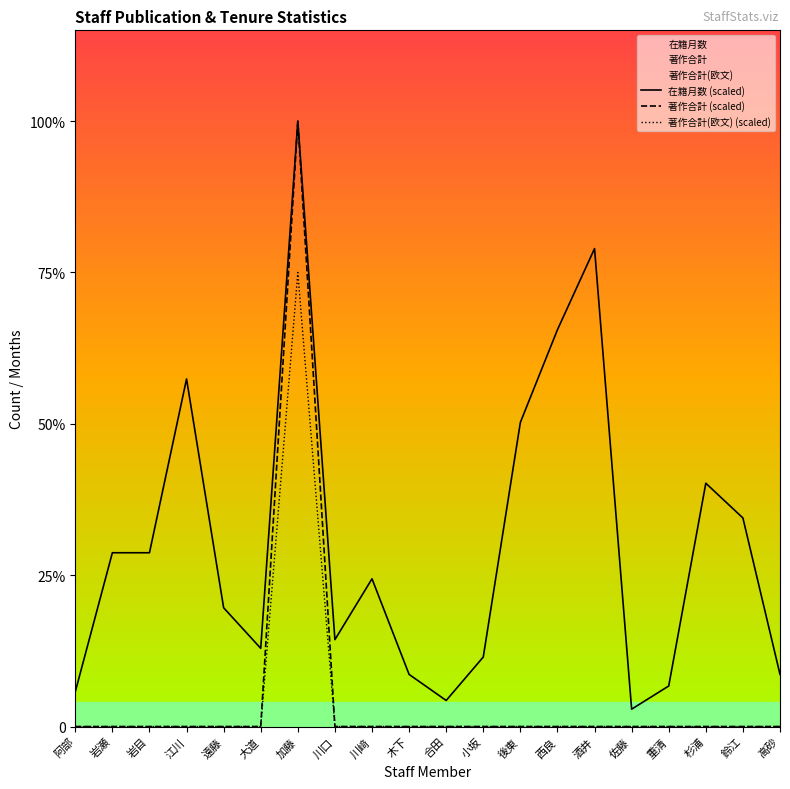

Rank the series at 岩瀬 from highest to lowest value.

在籍月数 (scaled), 著作合計 (scaled), 著作合計(欧文) (scaled)